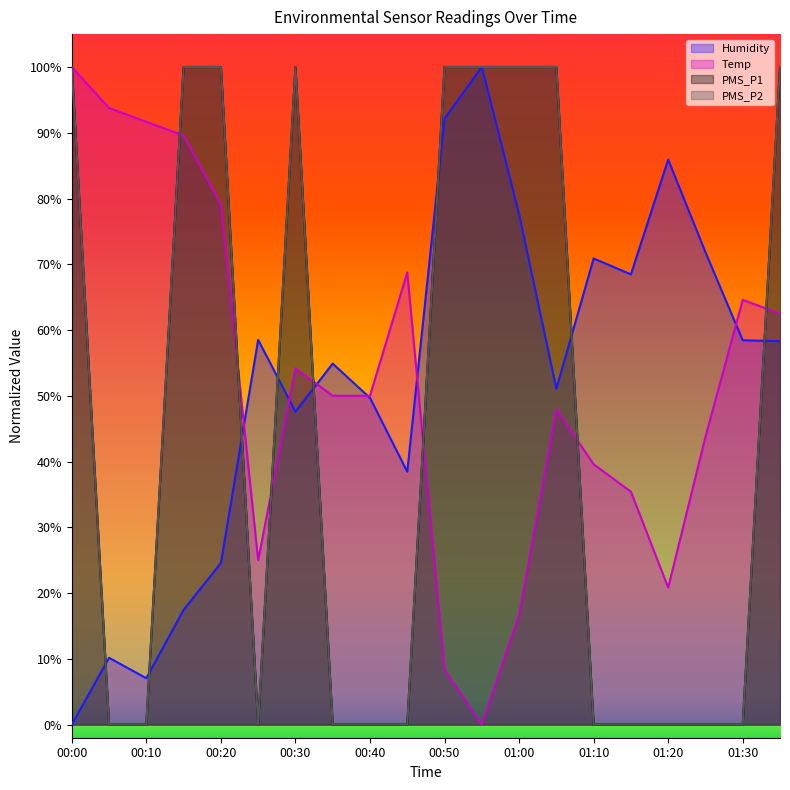

What is the sum of the PMS_P1 values at 00:20 and 01:30?

100.0